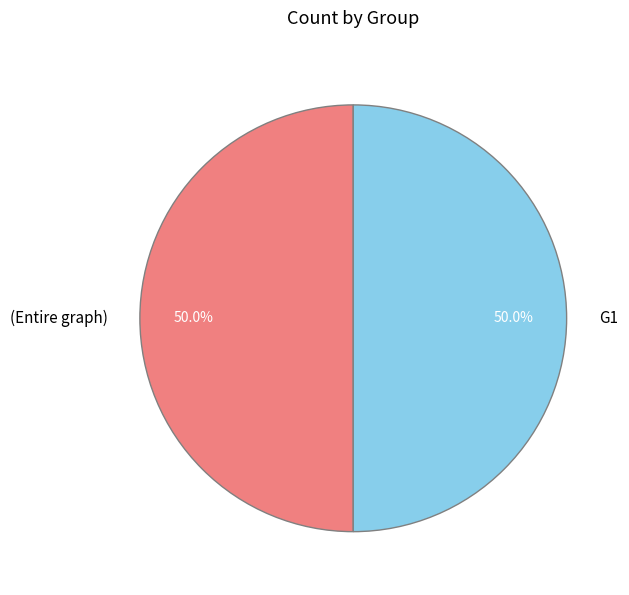

Combined, do (Entire graph) and G1 account for over 50%?

Yes